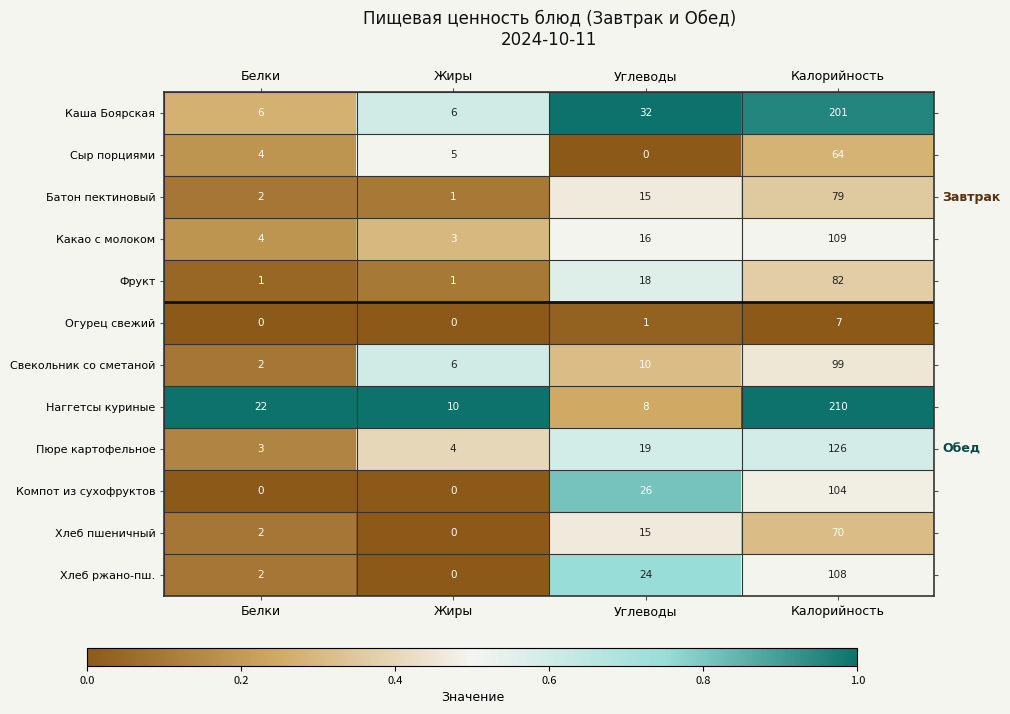

Where is Наггетсы куриные nearest to the value 109?

Белки